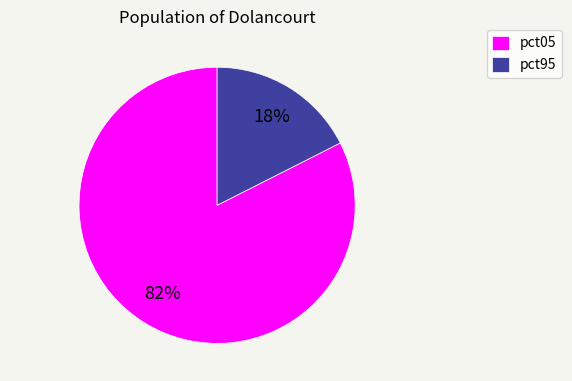

Rank the categories by value from lowest to highest.

pct95, pct05